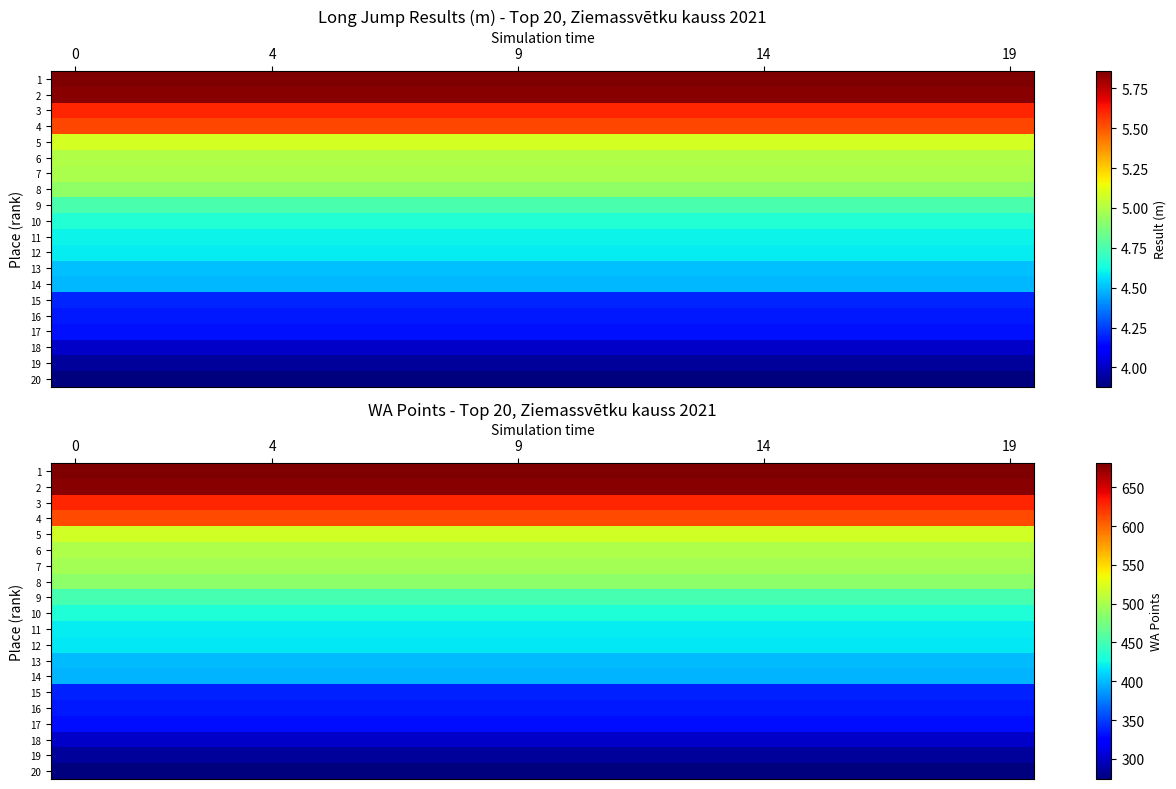

What is the average value of the 14 series?

398